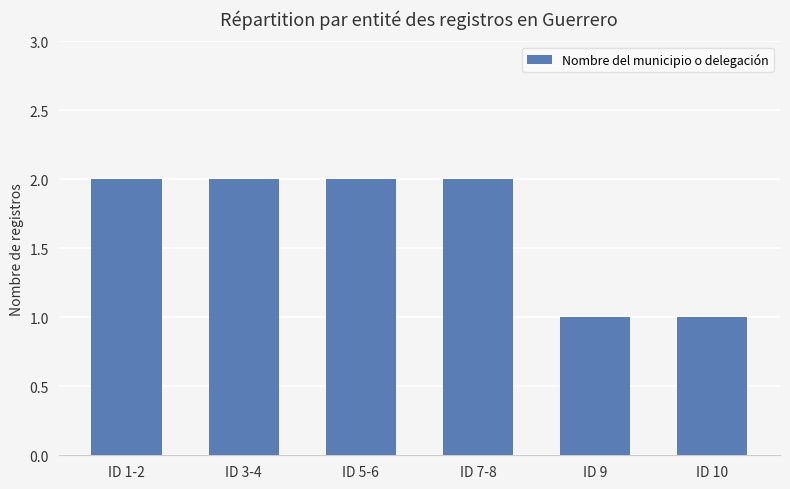

What position from the left is ID 7-8?

4